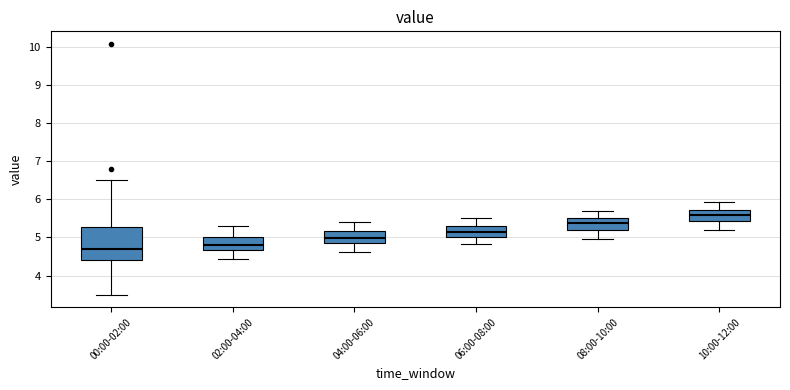

Comparing the boxes themselves (not the whiskers), which one is the tallest?

00:00-02:00